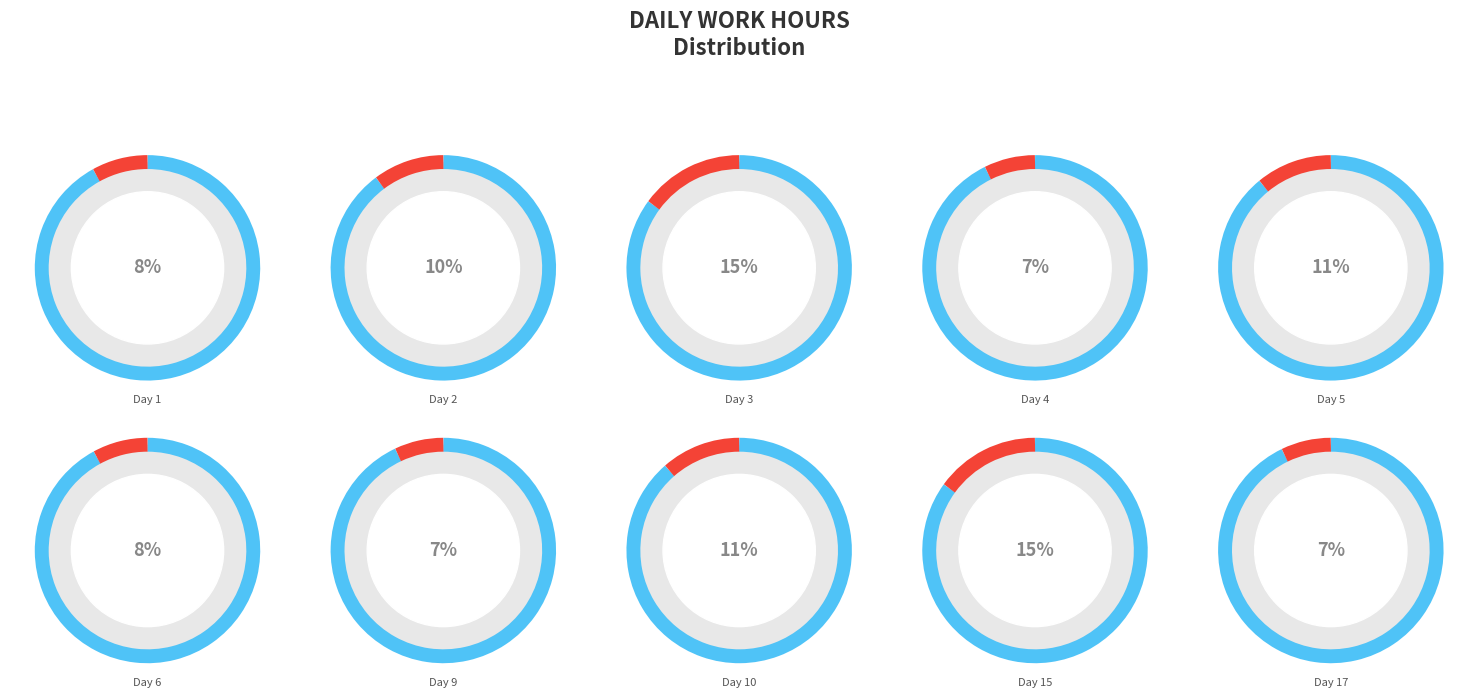

To the nearest percent, what percentage of the pie is Day 10?

11%